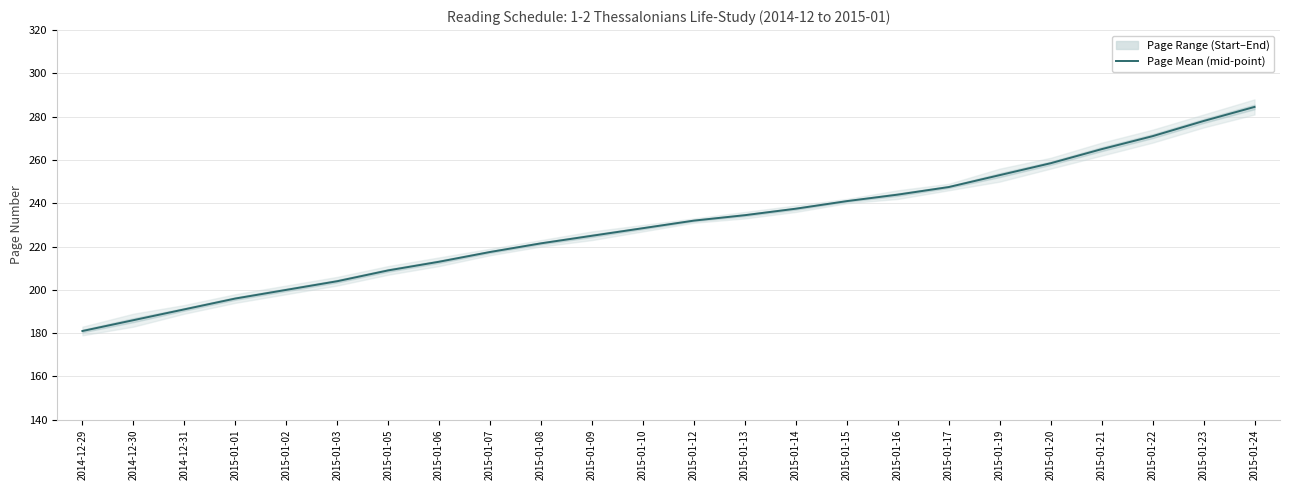

Which category has the lowest value across all series?

2014-12-29